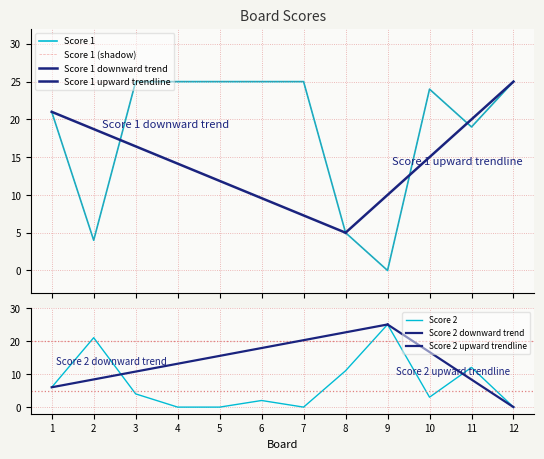

At which category does Score 2 reach its first local valley?

7